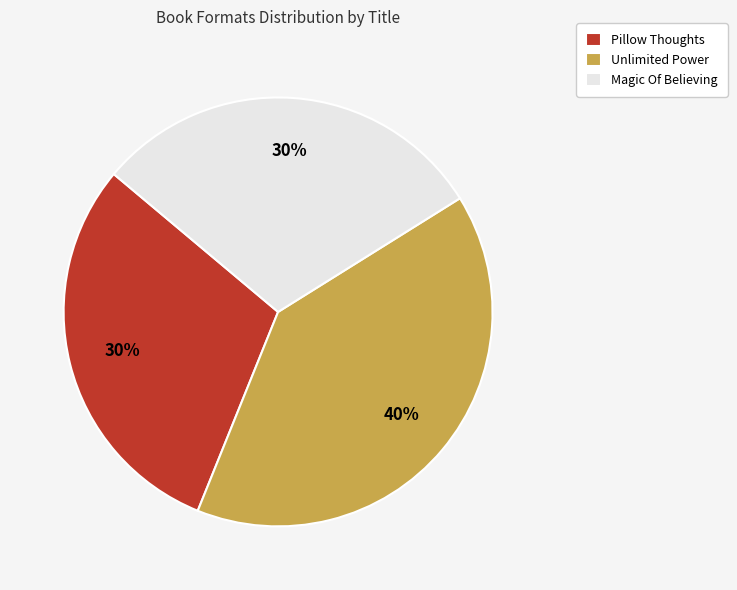

Which slice is the largest?

Unlimited Power